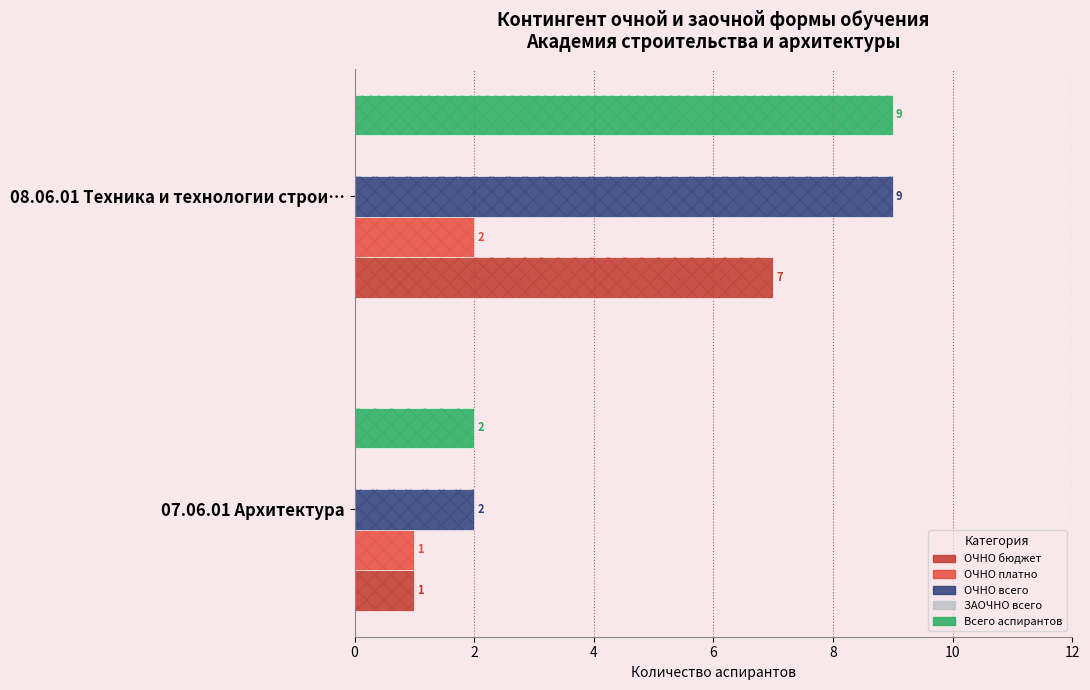

What are all the series names shown in the legend?

ОЧНО бюджет, ОЧНО платно, ОЧНО всего, ЗАОЧНО всего, Всего аспирантов